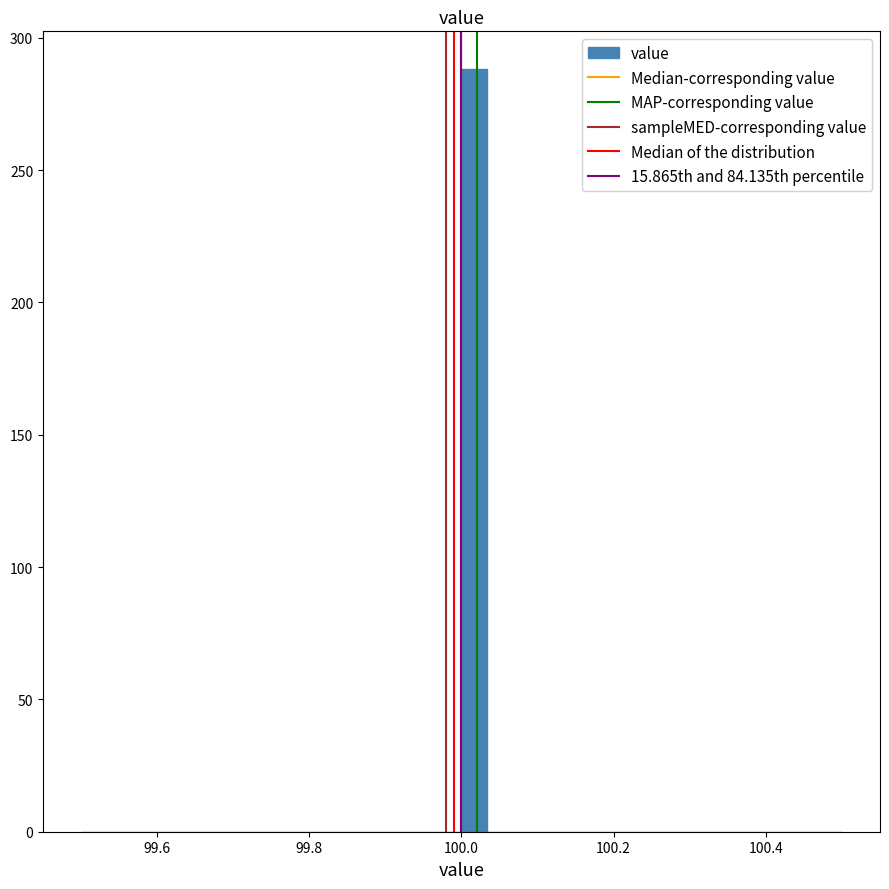

Around what value on the x-axis is the tallest bar? Give the approximate position of its centre, as read against the axis.

100.02